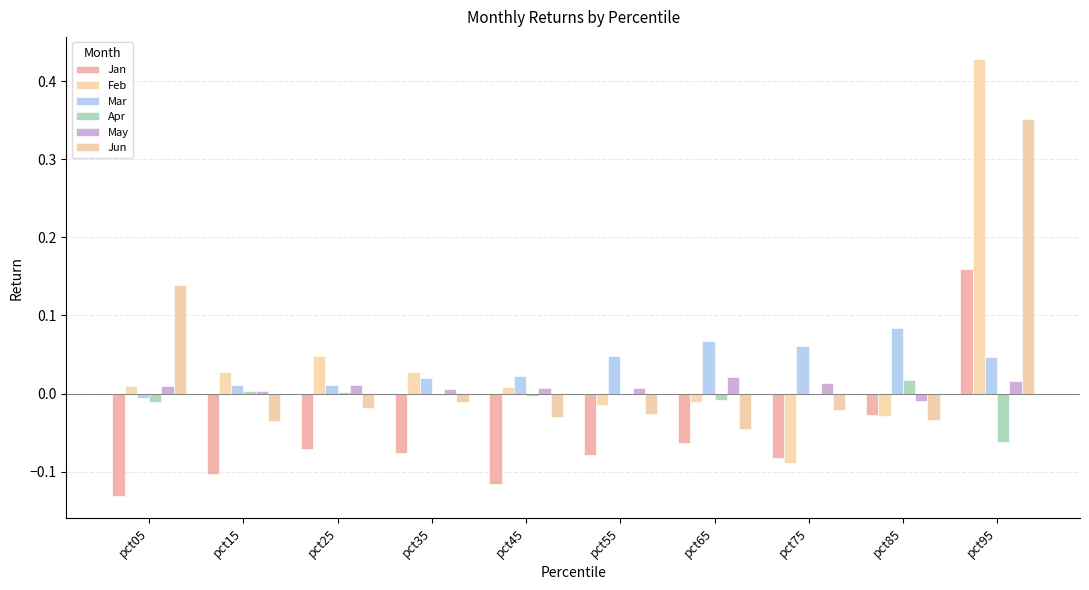

What are all the series names shown in the legend?

Jan, Feb, Mar, Apr, May, Jun